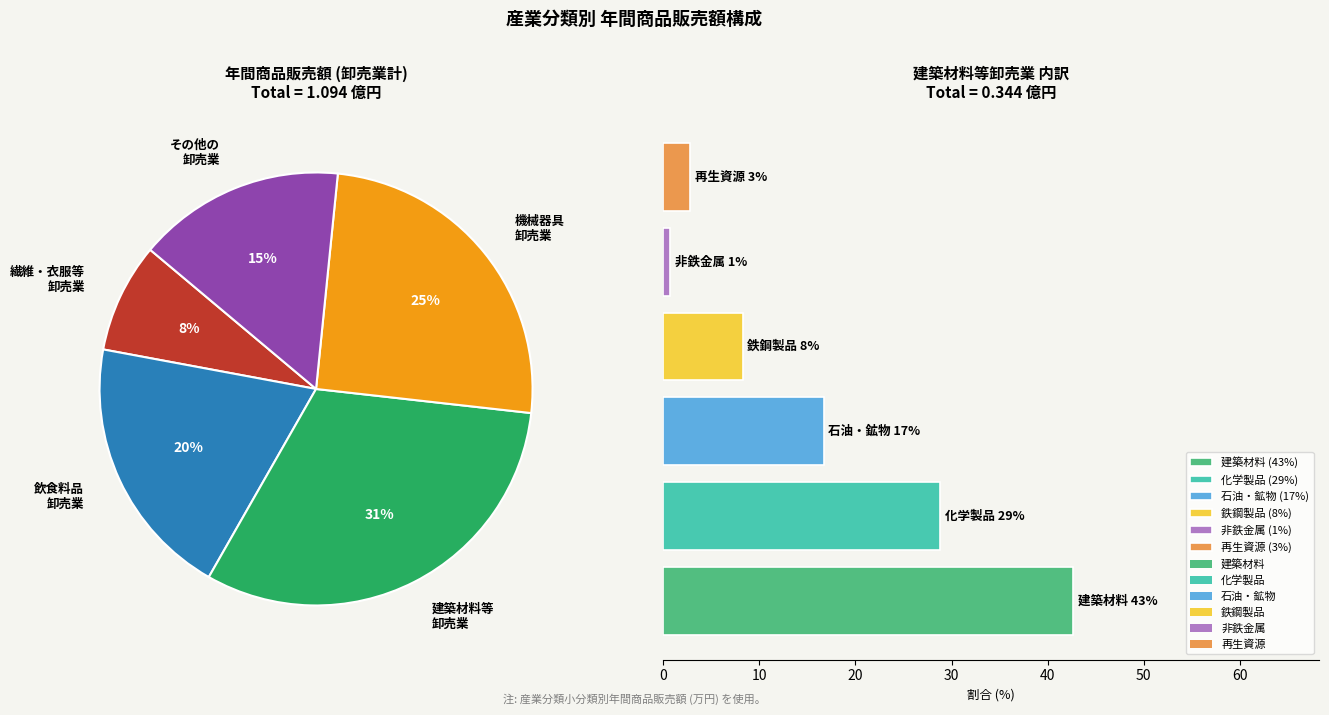

True or false: その他の卸売業 accounts for 16% of the total.

False